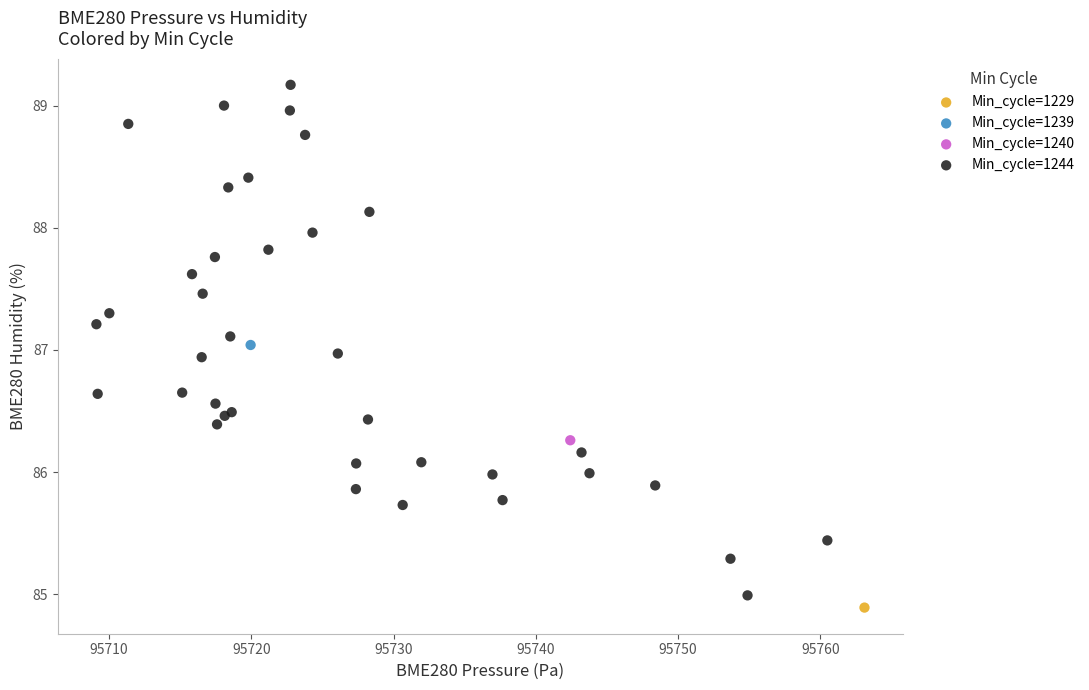

What are all the series names shown in the legend?

Min_cycle=1229, Min_cycle=1239, Min_cycle=1240, Min_cycle=1244